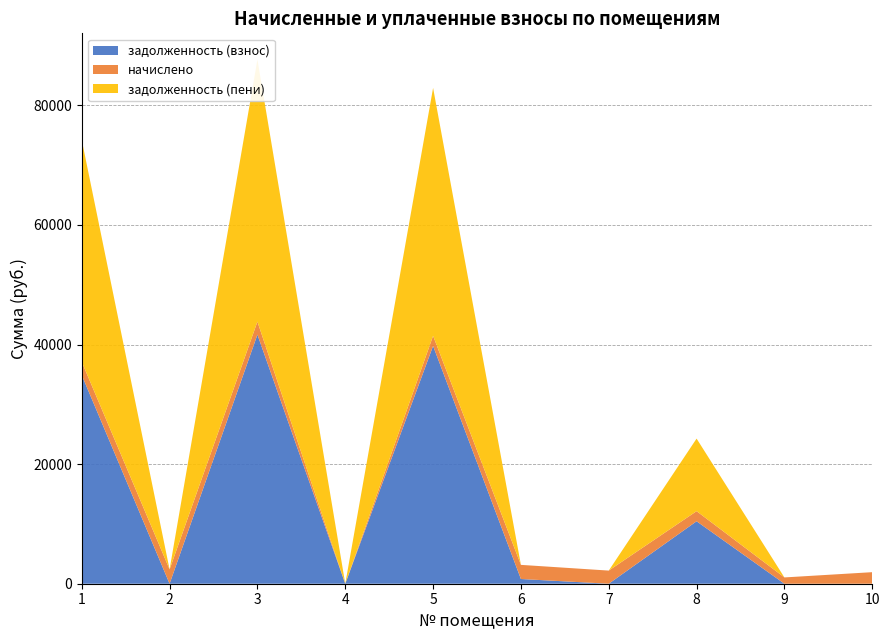

Reading right to left, list all the values displayed in this chart.

задолженность (взнос): 0.0	0.0	10443.8	0.0	788.2	39765.3	0.0	41651.2	0.0	34881.6
начислено: 1932.0	1052.1	1690.0	2195.9	2364.6	1690.0	0.0	2173.9	2390.2	2217.9
задолженность (пени): 0.0	0.0	12133.8	0.0	0.0	41455.3	0.0	43825.2	0.0	37099.5